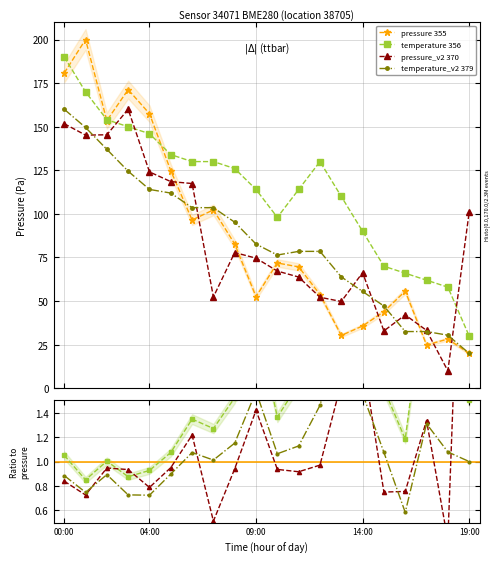

Between 09:00 and 17:00, which is larger?

09:00